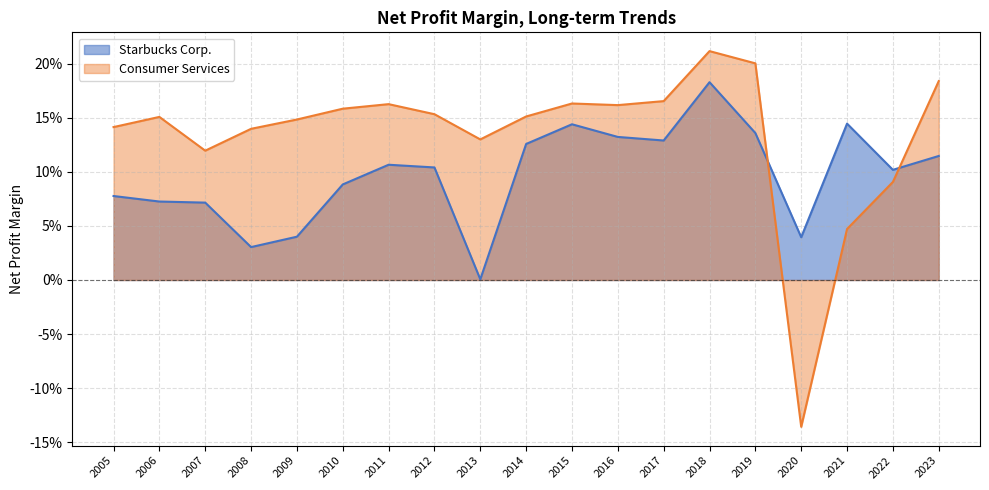

Which label corresponds to the smallest value in the chart?

2020